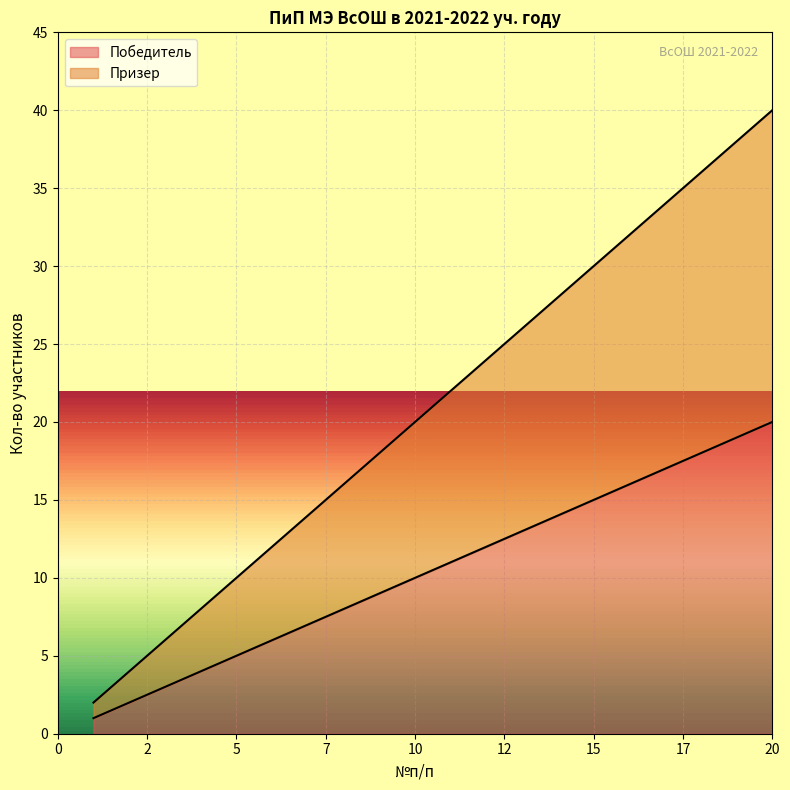

What value does the Призер series have at 16, to the nearest 5?

30